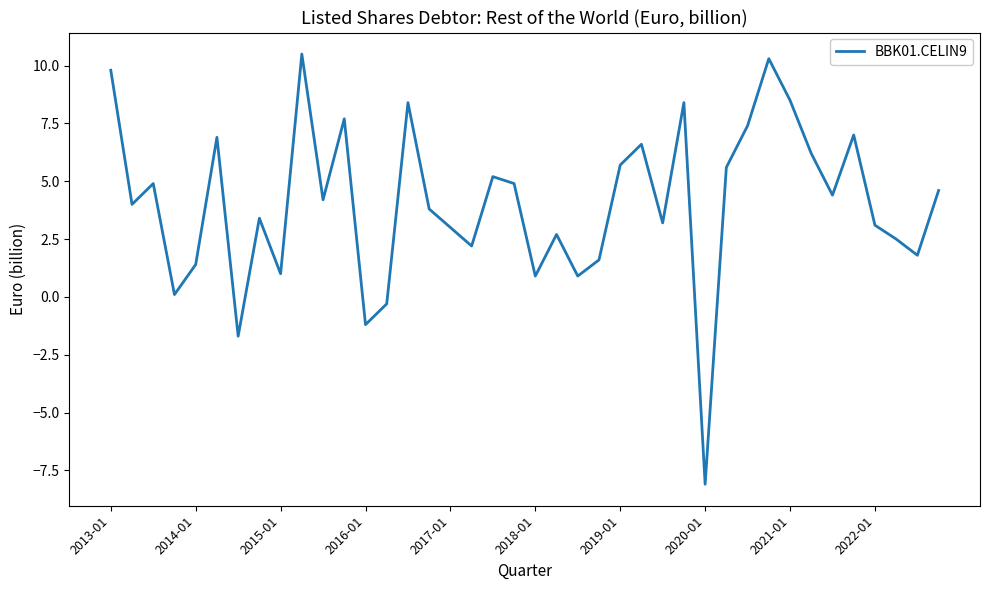

What is the difference between the maximum and minimum values?

18.6